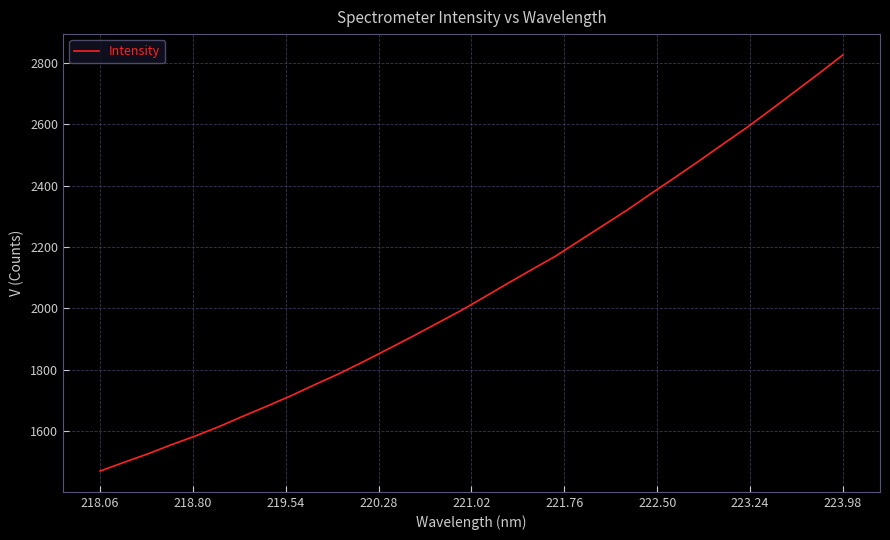

What is the greatest value displayed?

2826.7